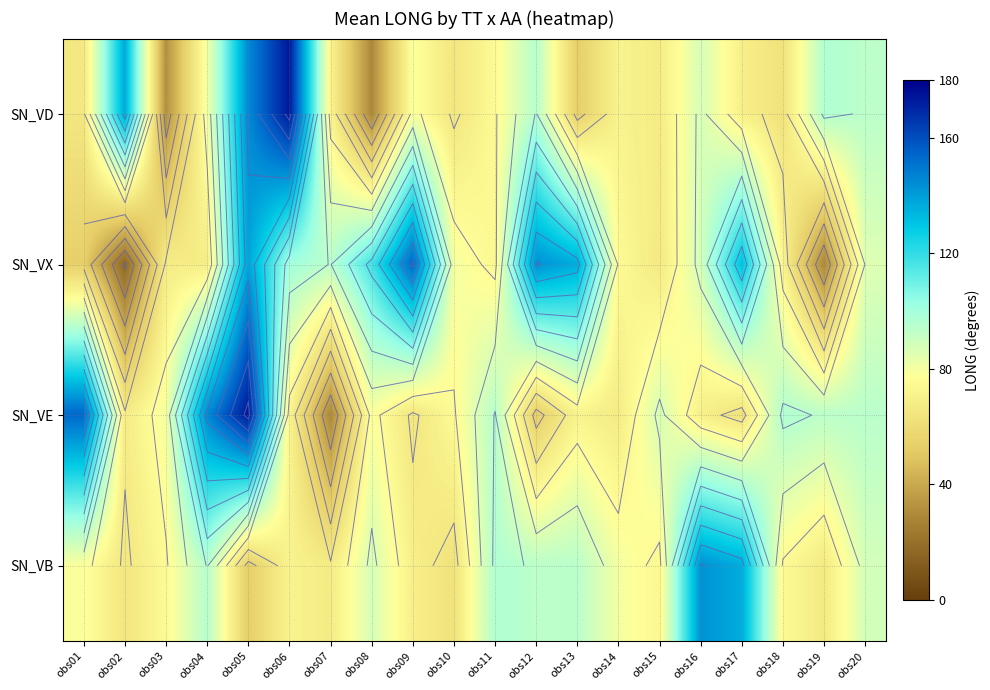

Read the SN_VB value at obs14.

80.2